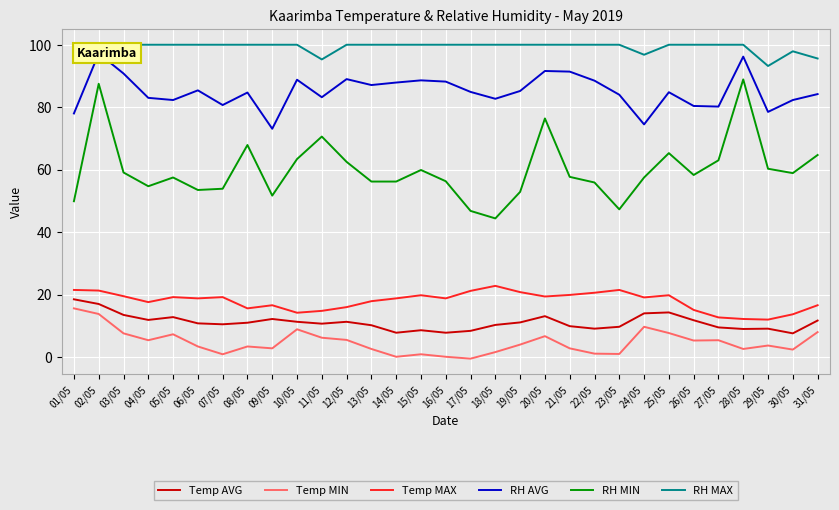

Rank the series at 31/05 from highest to lowest value.

RH MAX, RH AVG, RH MIN, Temp MAX, Temp AVG, Temp MIN